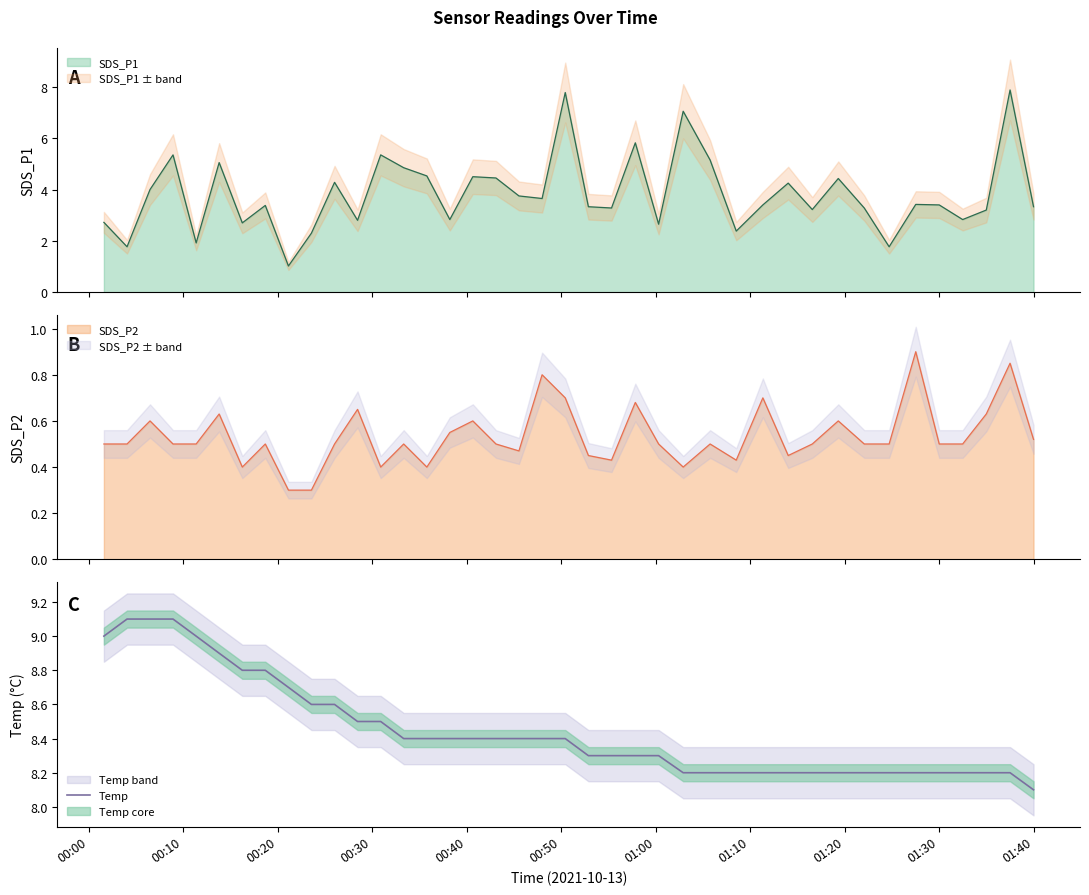

What is the highest value of the Temp series?

9.1